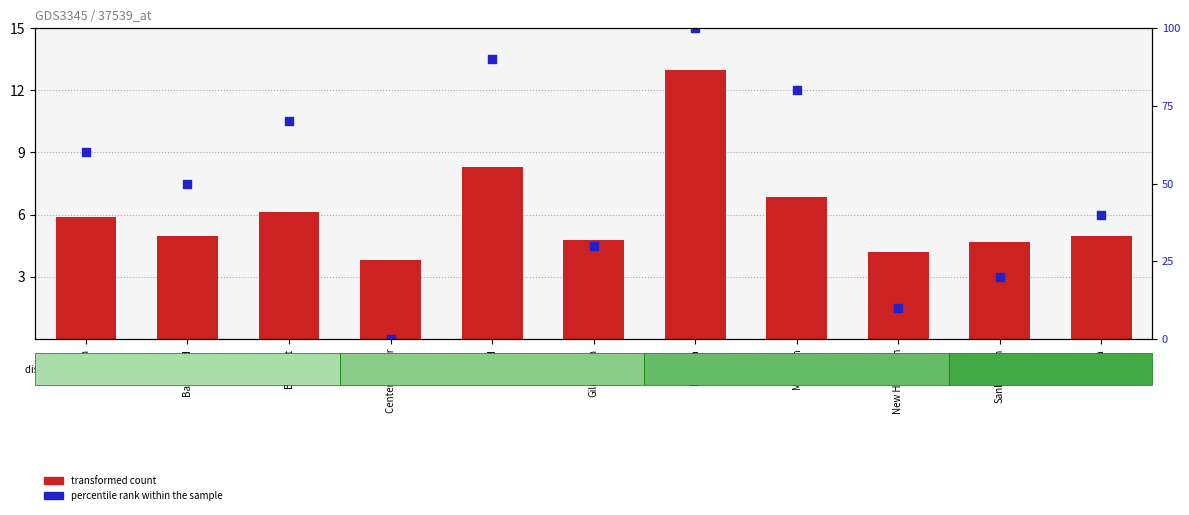

At how many categories does at least one series exceed 10?

4